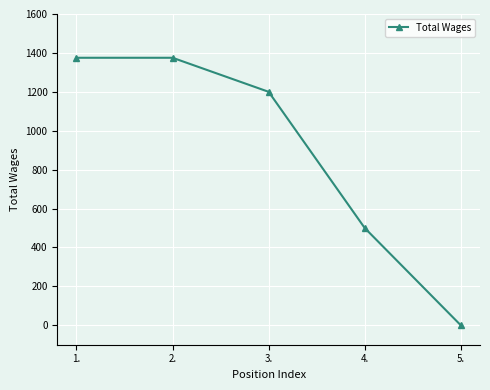

What is the label of the 4th point from the left?

4.